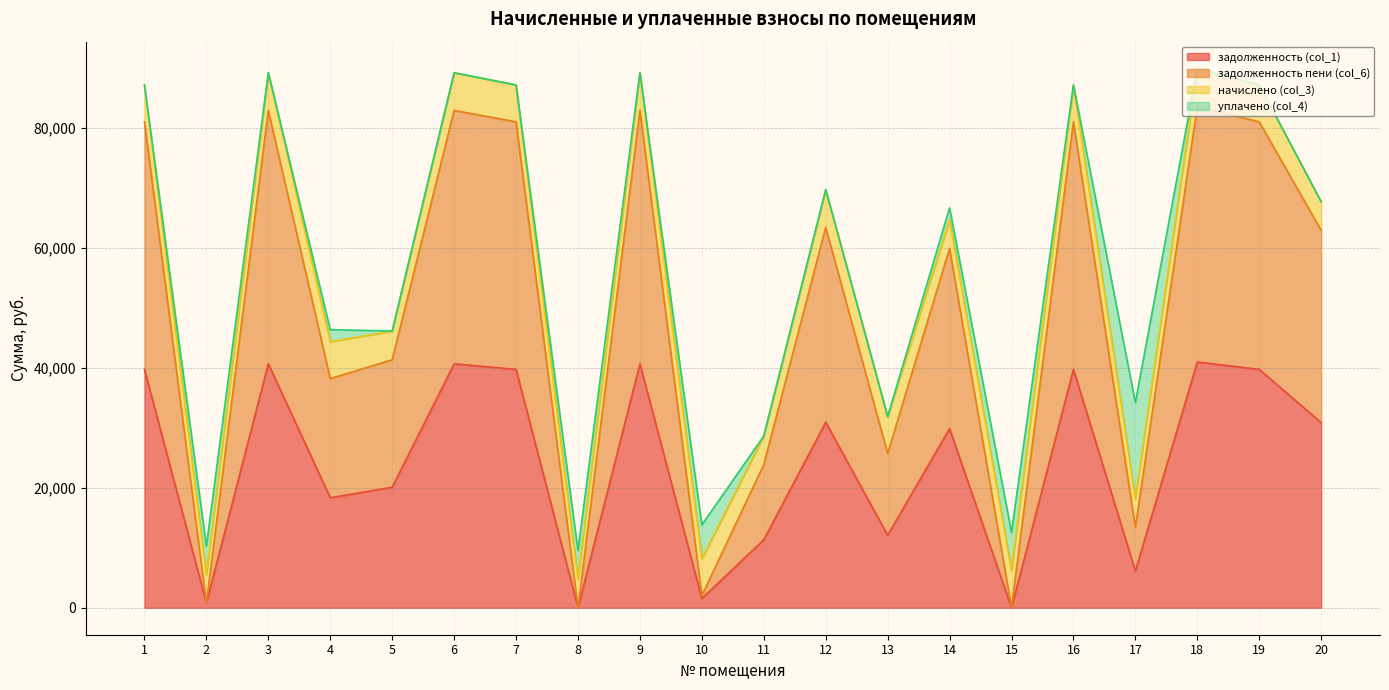

What is the difference between the задолженность (col_1) values at 16 and 8?

39736.3